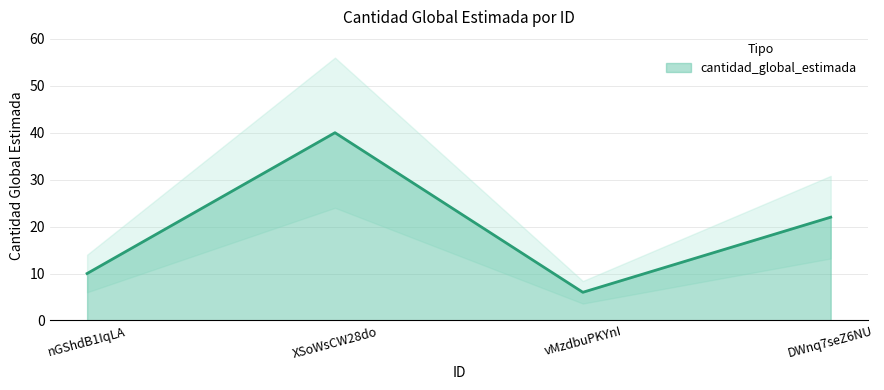

True or false: the data has more than 0 interior local peaks.

True